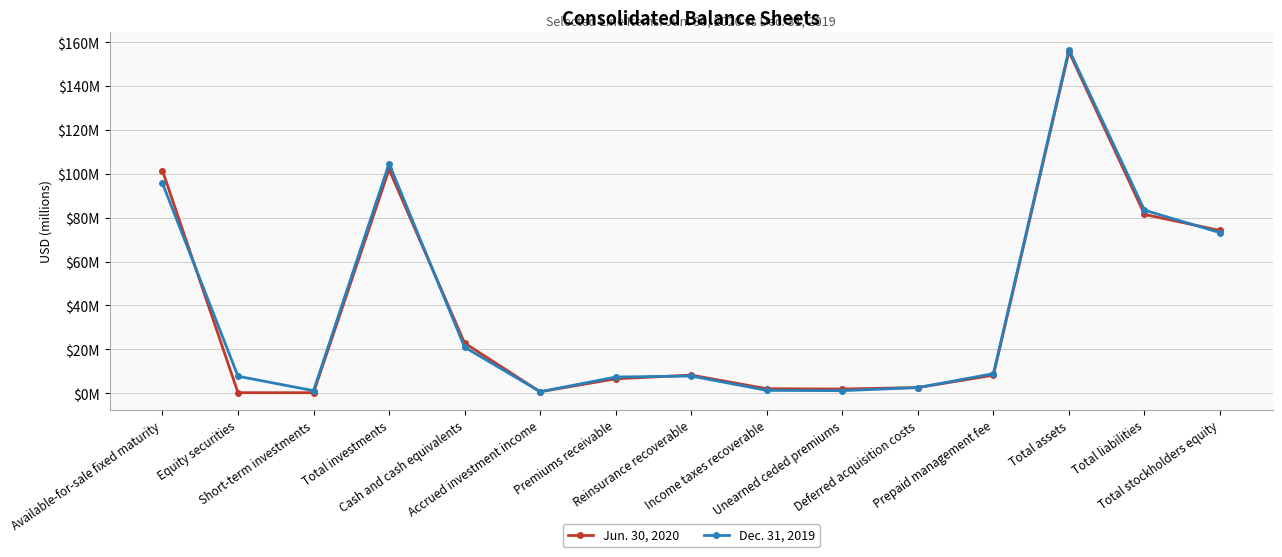

At which category does the chart reach its peak across all series?

Total assets